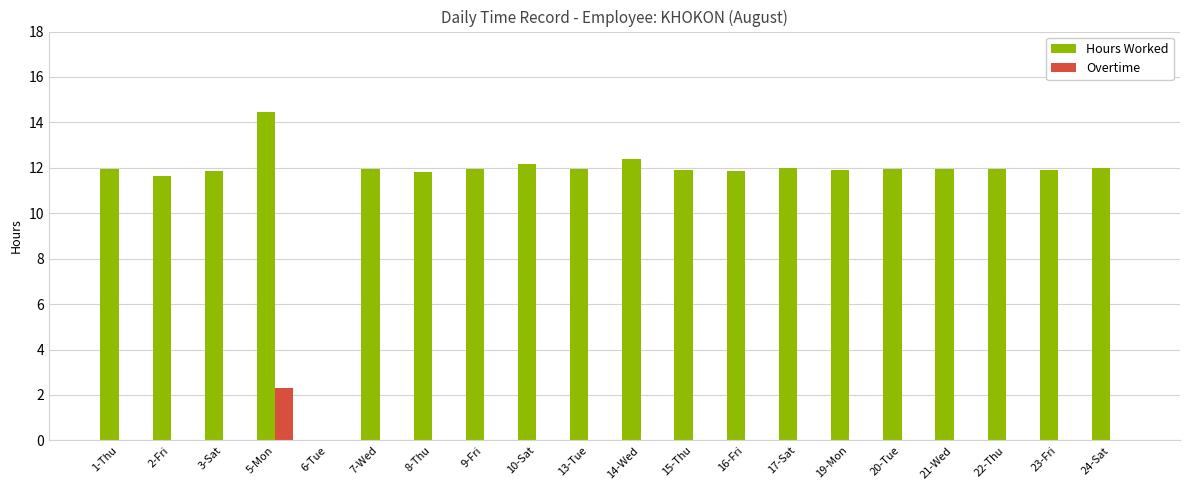

The Overtime series shows 0.0 at 17-Sat. True or false?

True